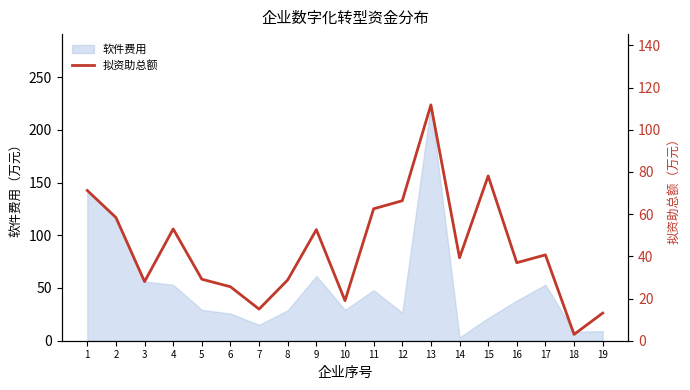

The chart shows a value of 25.6 at 6. True or false?

True